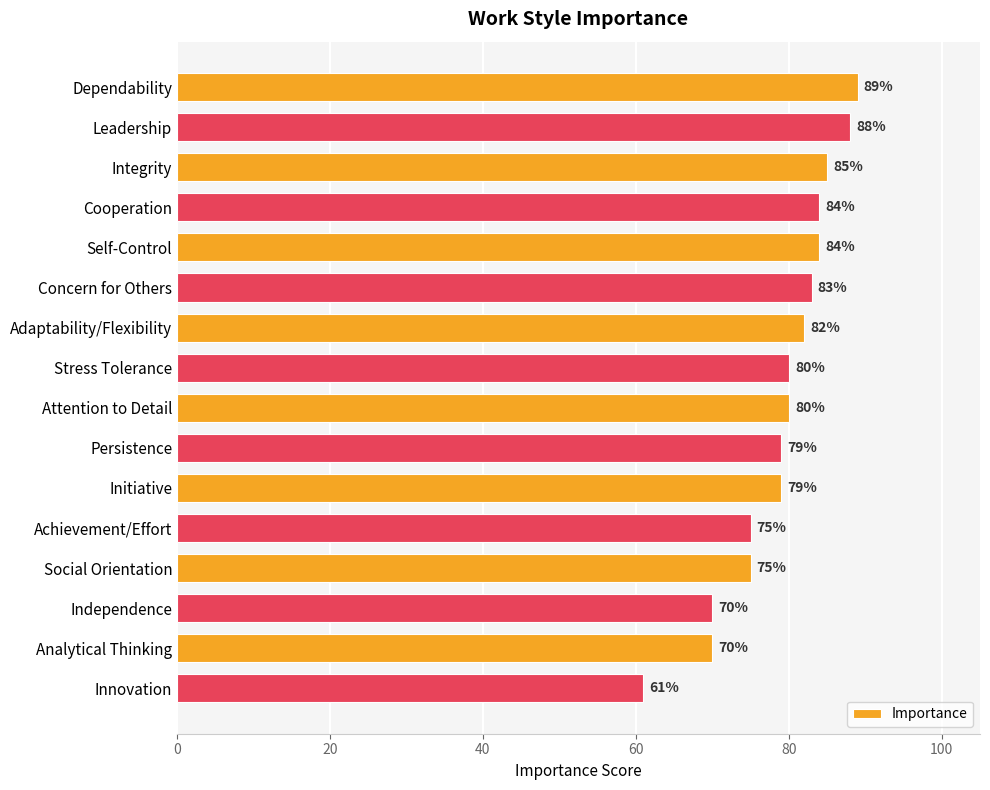

Are the bars grouped side by side (vs. stacked)?

No